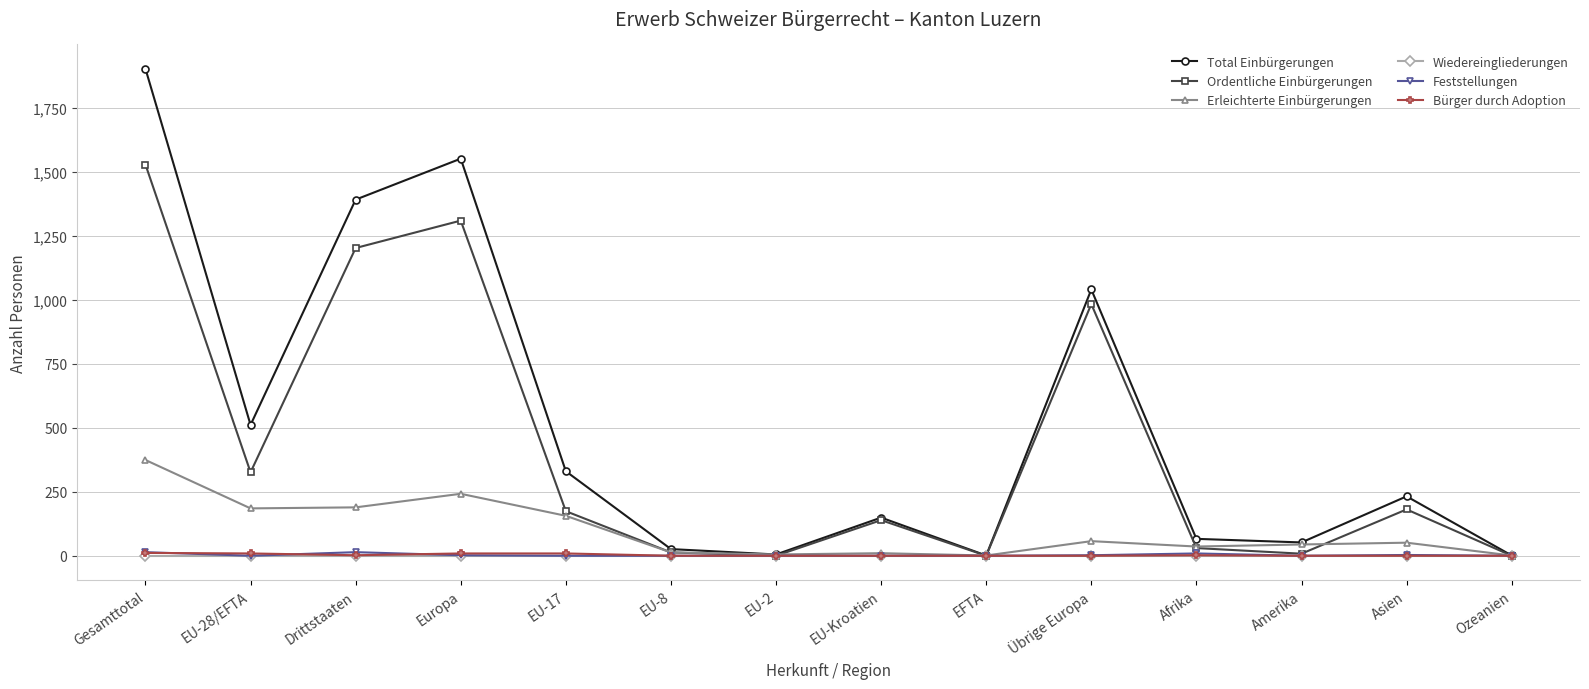

What is the sum of the Total Einbürgerungen values at Gesamttotal and EU-Kroatien?

2051